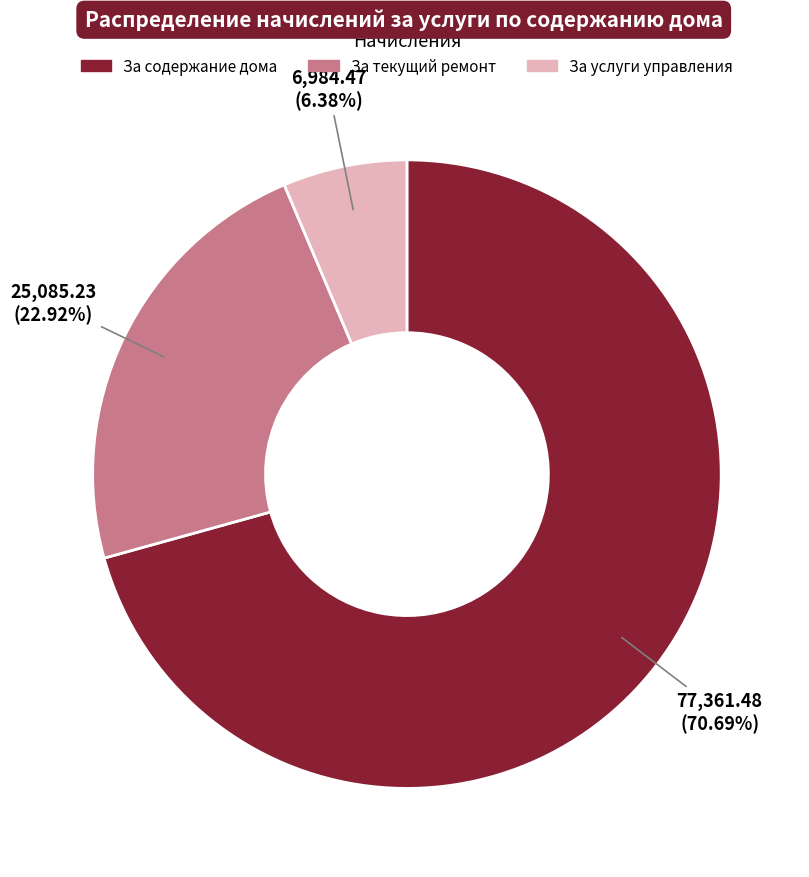

Does За текущий ремонт represent more than half of the total?

No